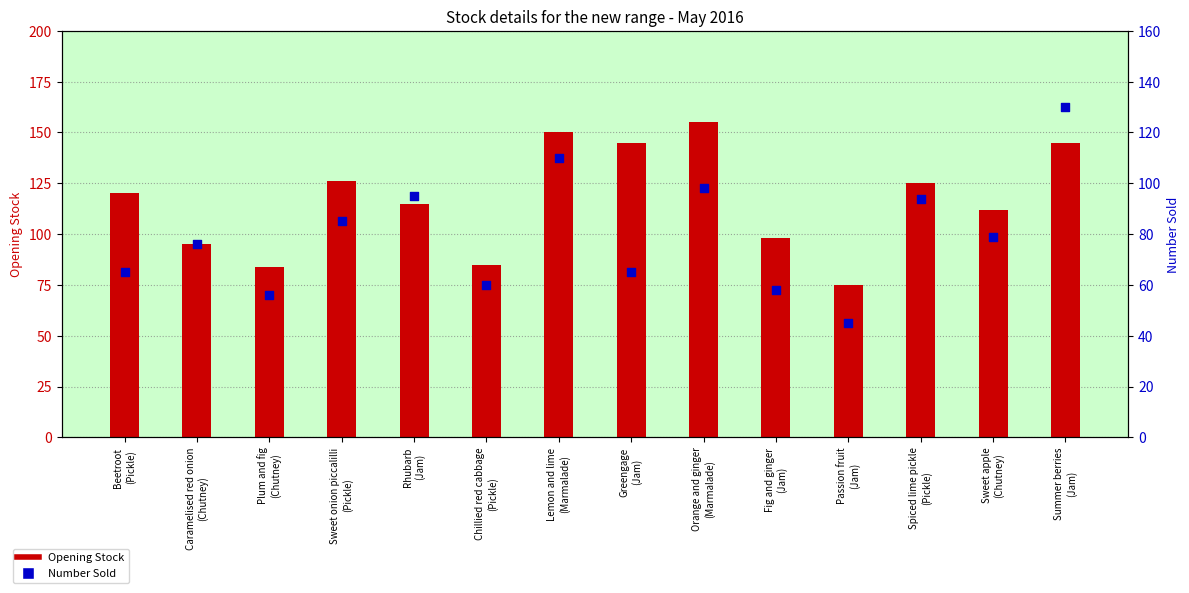

What are all the series names shown in the legend?

Opening Stock, Number Sold